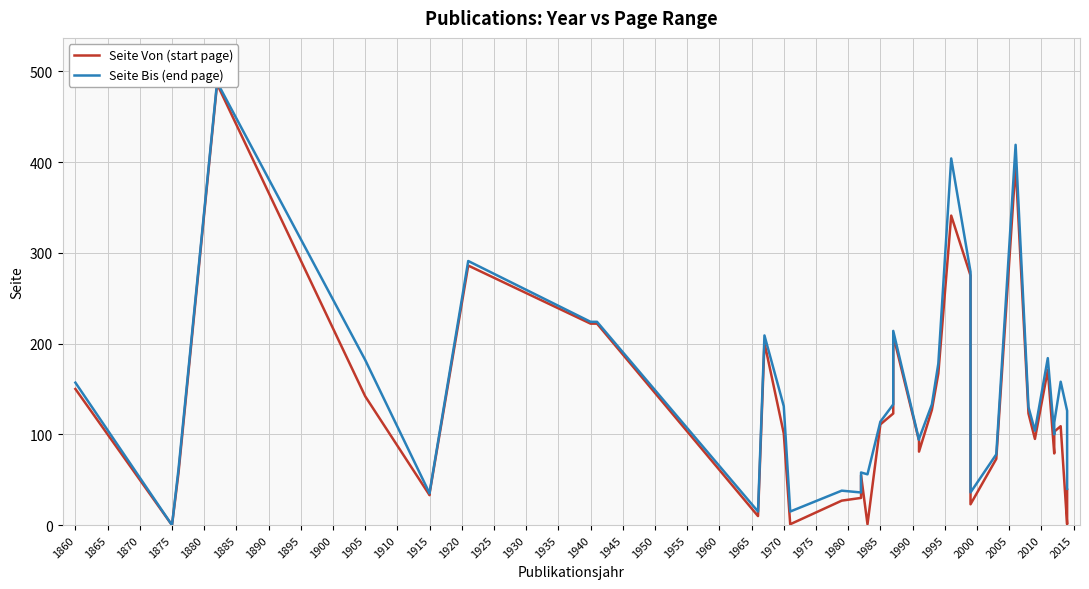

Which series changed the most between 1930 and 1990?

Seite Von (start page)